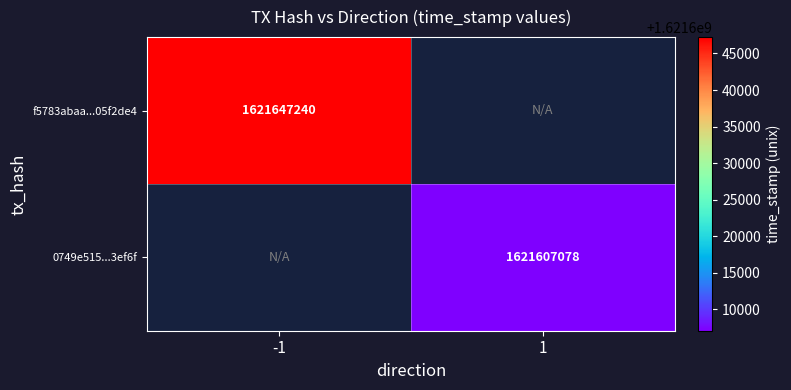

The f5783abaa...05f2de4 series shows 1027596015 at -1. True or false?

False